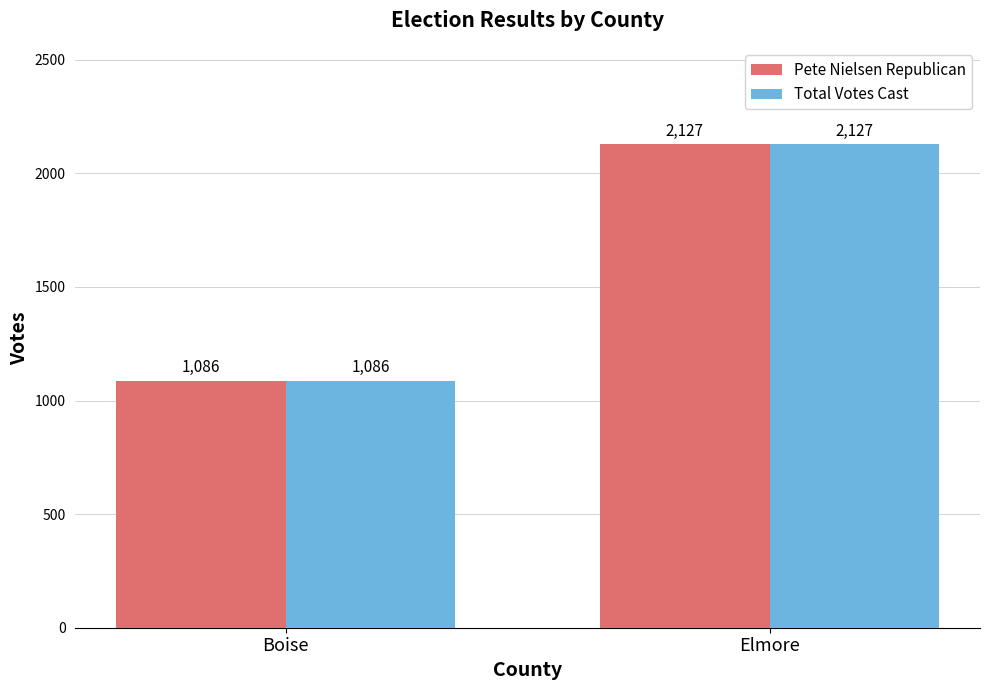

What value does the Total Votes Cast series have at Elmore, to the nearest 50?

2150